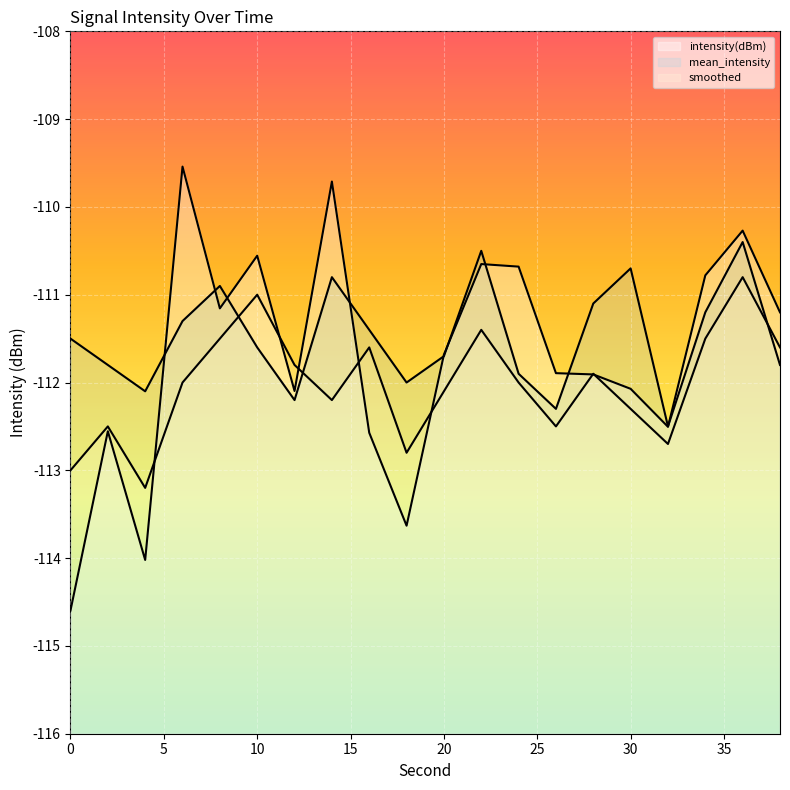

List the labels in order of mean_intensity value, smallest first.

32, 26, 12, 4, 18, 24, 2, 38, 20, 10, 0, 16, 6, 34, 28, 8, 14, 30, 22, 36